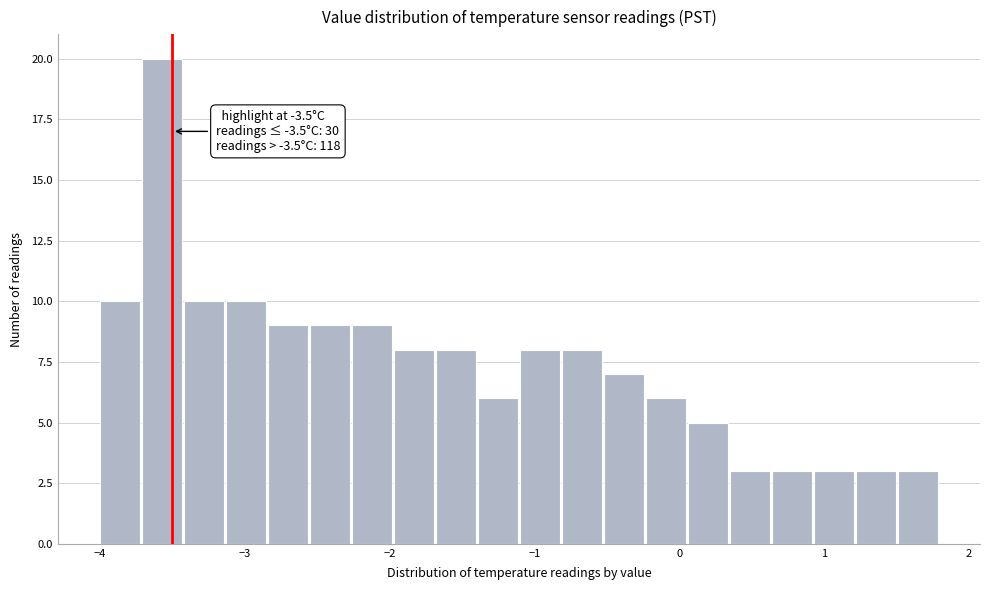

Around what value on the x-axis is the tallest bar? Give the approximate position of its centre, as read against the axis.

-3.6